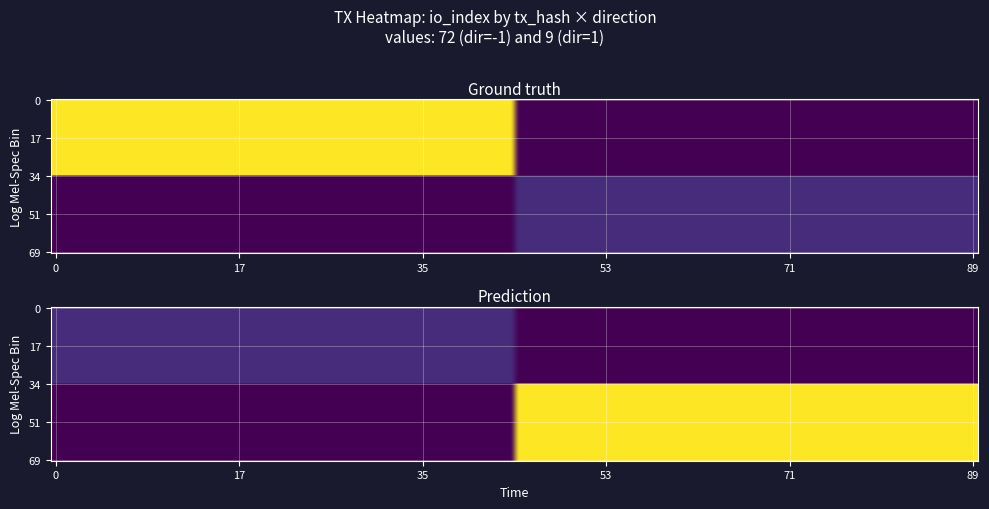

Reading right to left, what are all the values shown in this chart?

ee202aeee6e3b8d98964acbb2b8c840b7384a4f: io_index=72	direction=-1
aed58ee895e3e6307994dfea16da6fe6615376b: io_index=9	direction=1